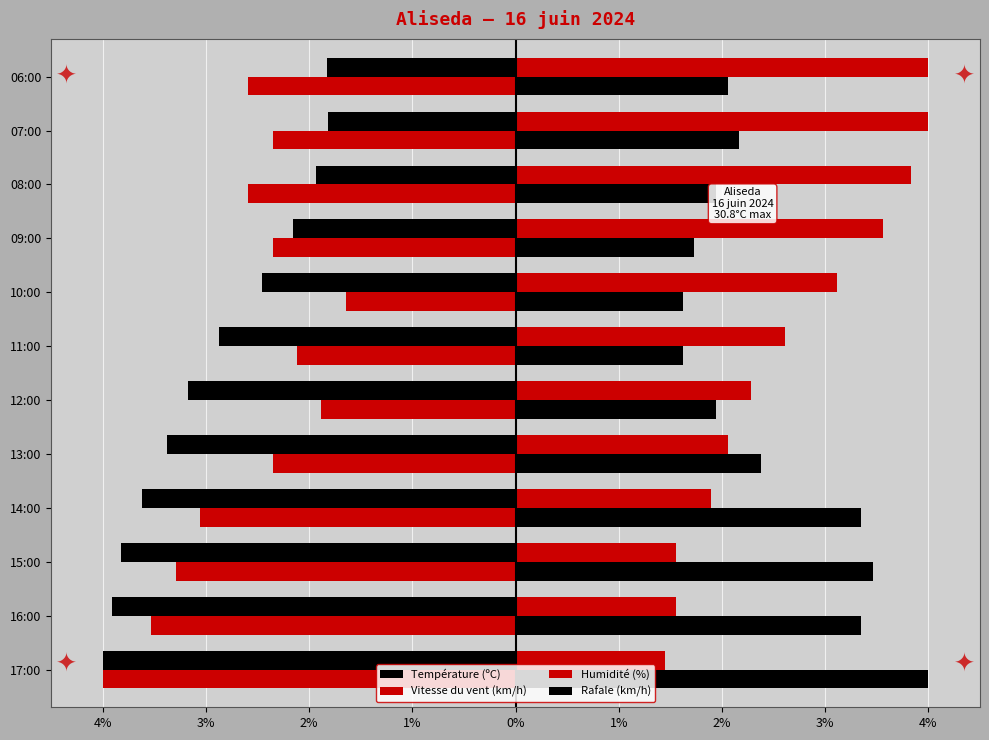

How many bars are there in each group?

4